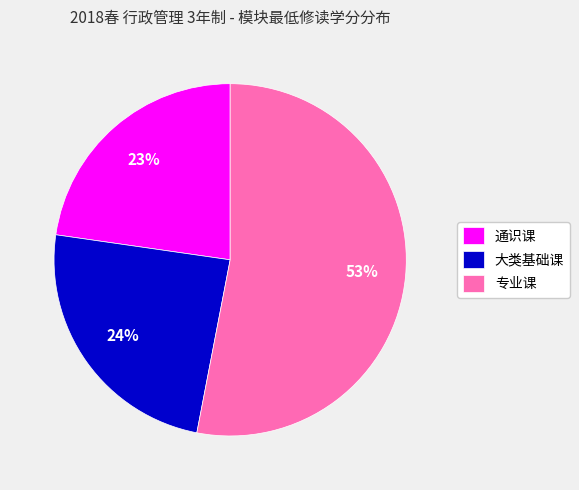

Is the sum of 大类基础课 and 通识课 greater than half?

No